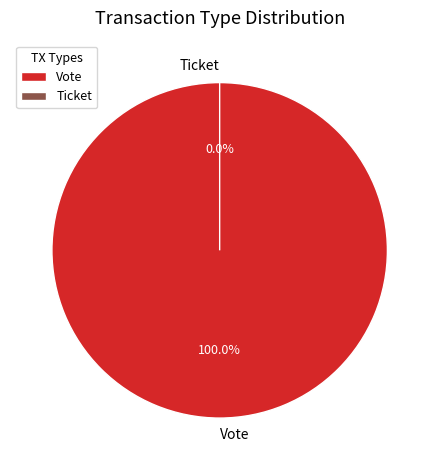

What is the largest slice in the pie chart?

Vote